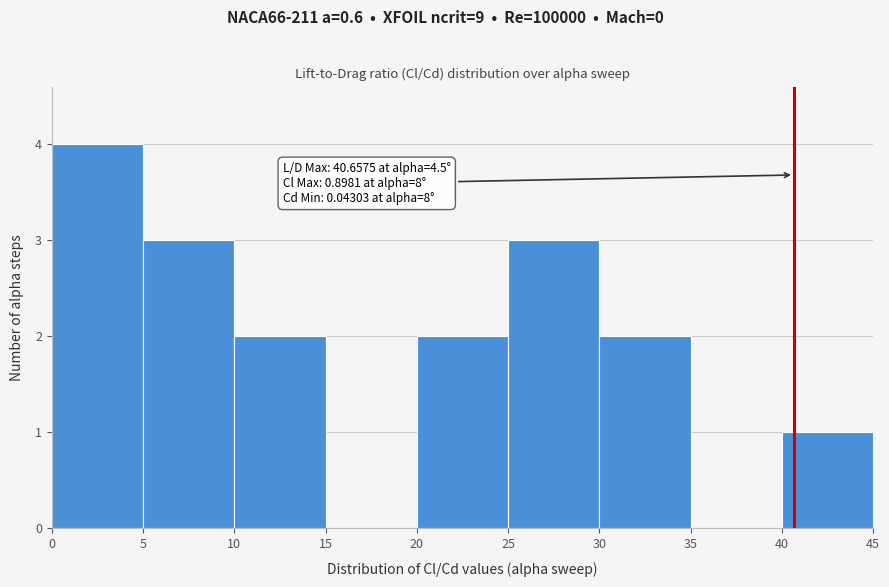

Over which range of the x-axis is the bar tallest?

0 to 5